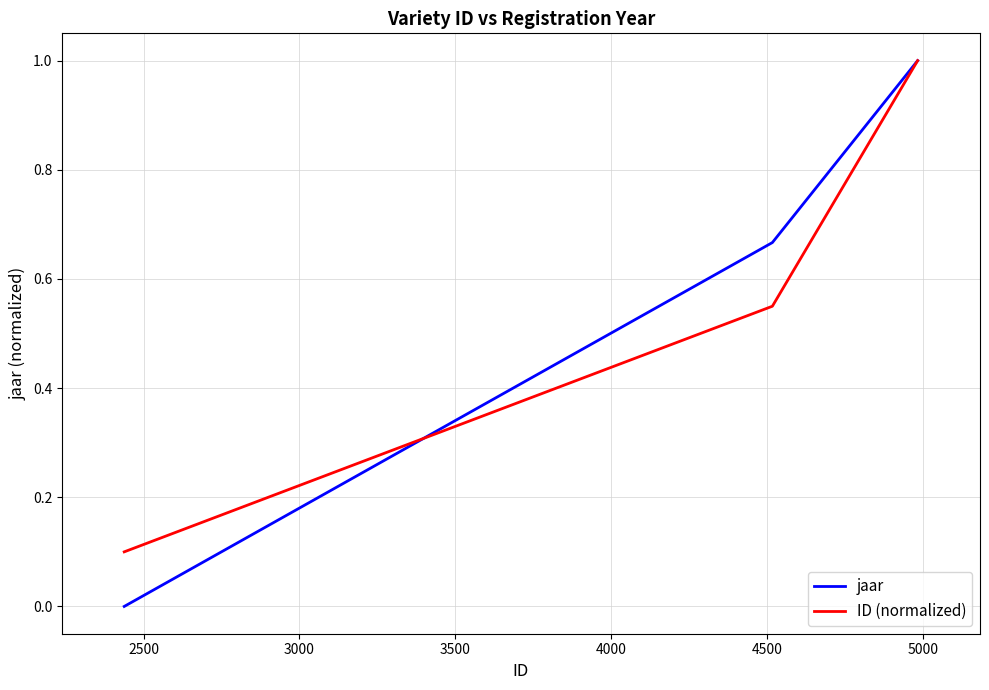

What is the sum of all jaar values?

1.7